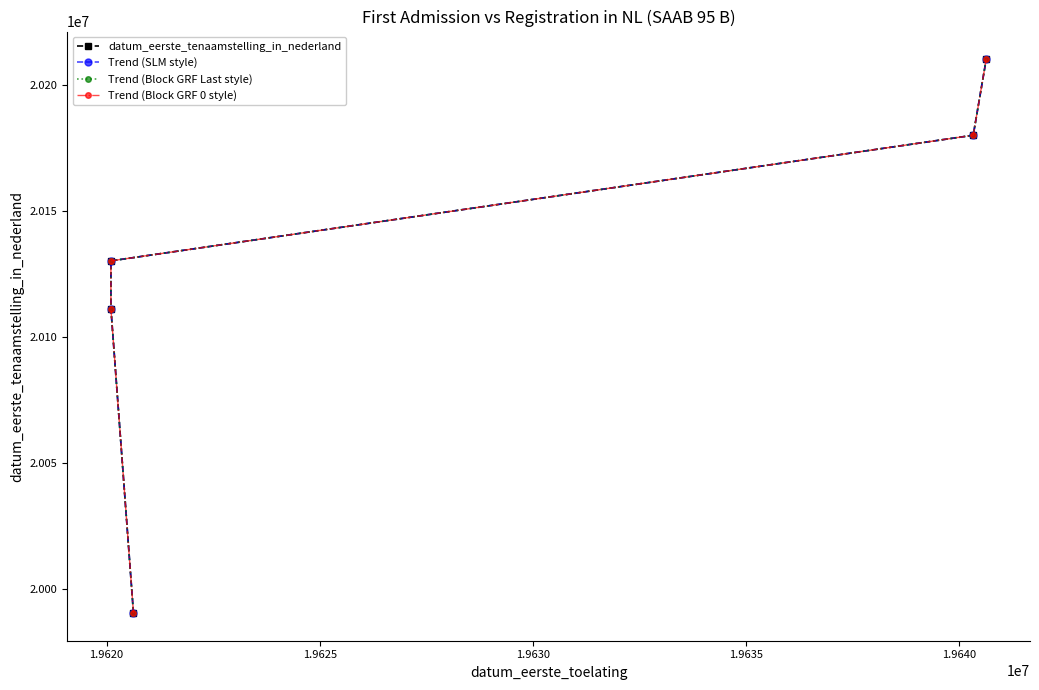

What is the minimum value for Trend (Block GRF 0 style)?

19990308